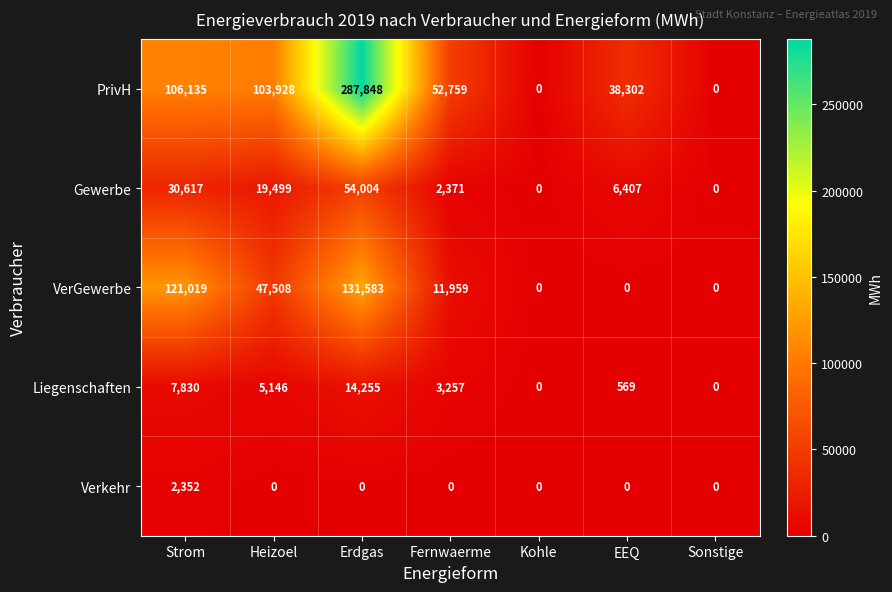

What is the difference between the second highest and minimum values in the VerGewerbe series?

121019